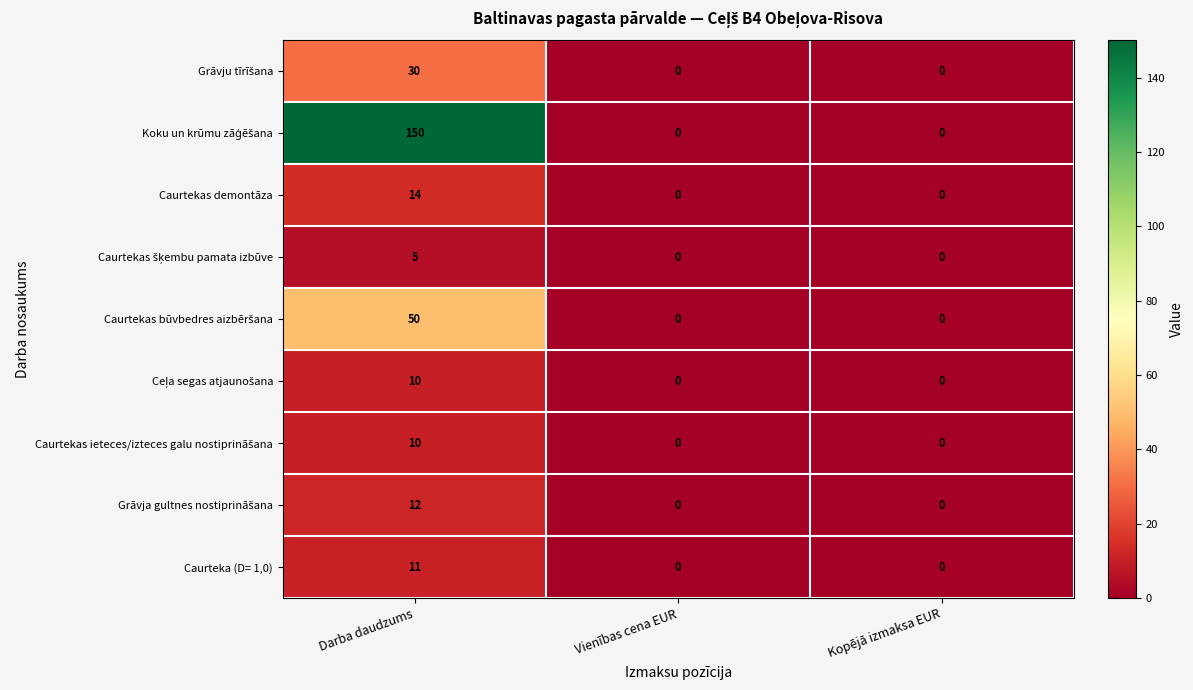

How many Caurtekas demontāza values are between 0 and 14?

3